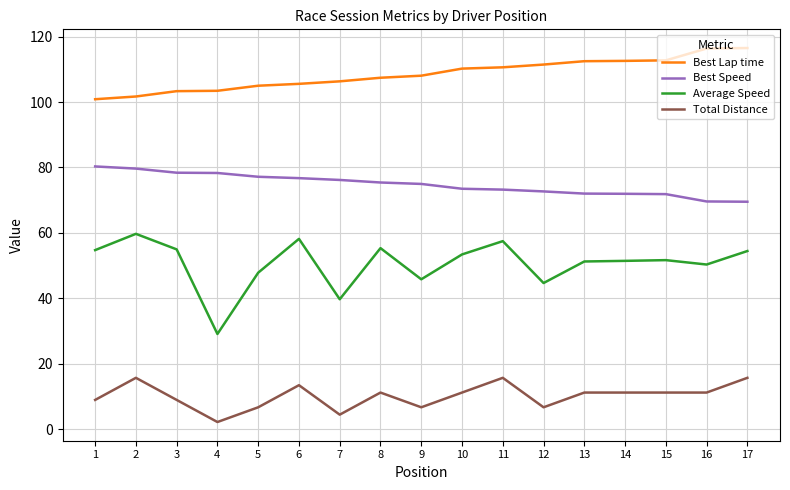

Which series has the largest range (max minus min)?

Average Speed